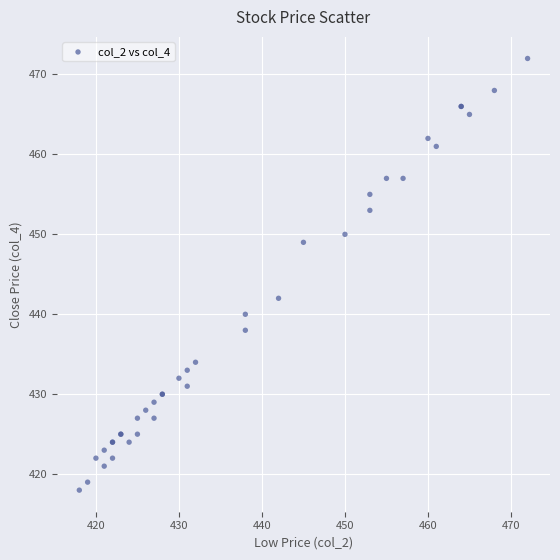

What Y value in the scatter plot is closest to 445?

442